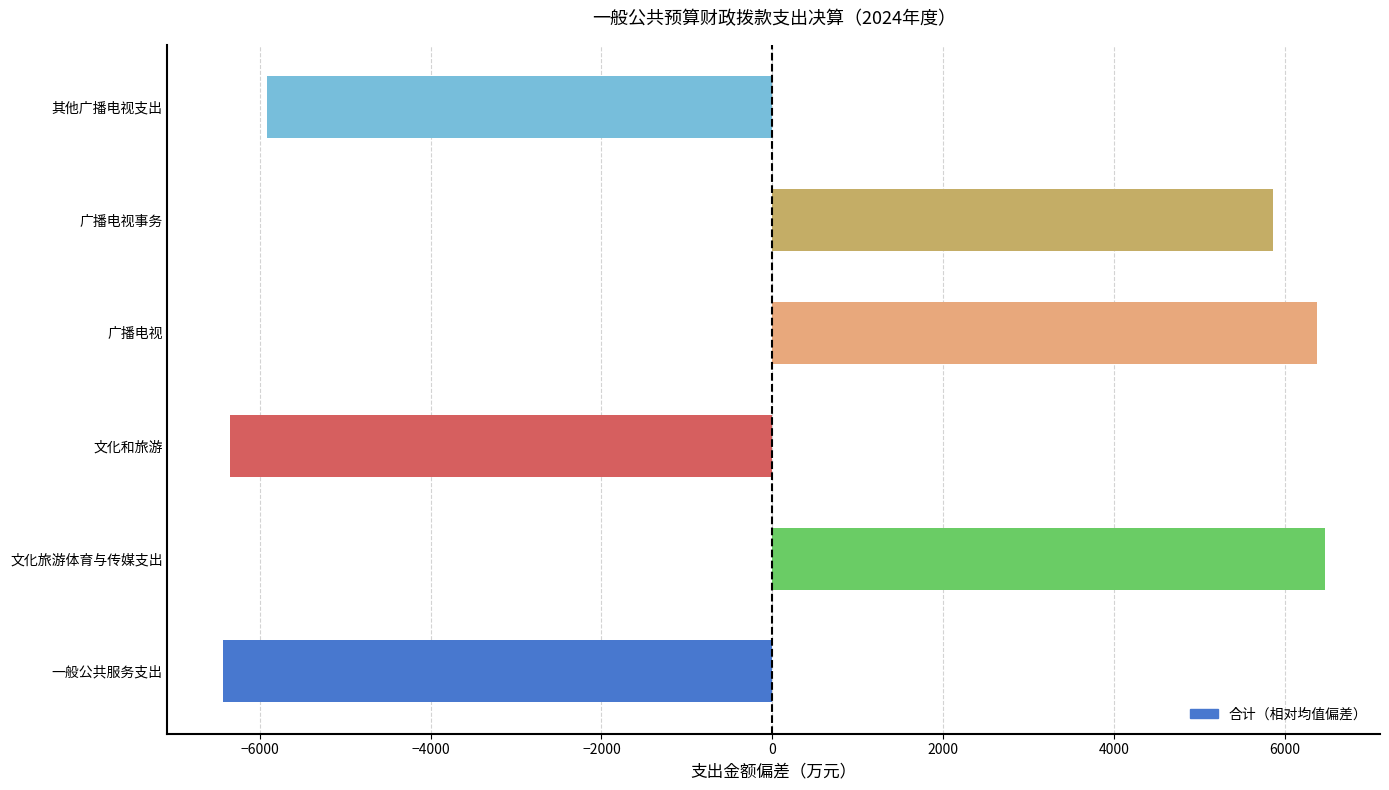

Read the value at 文化和旅游.

-6345.5